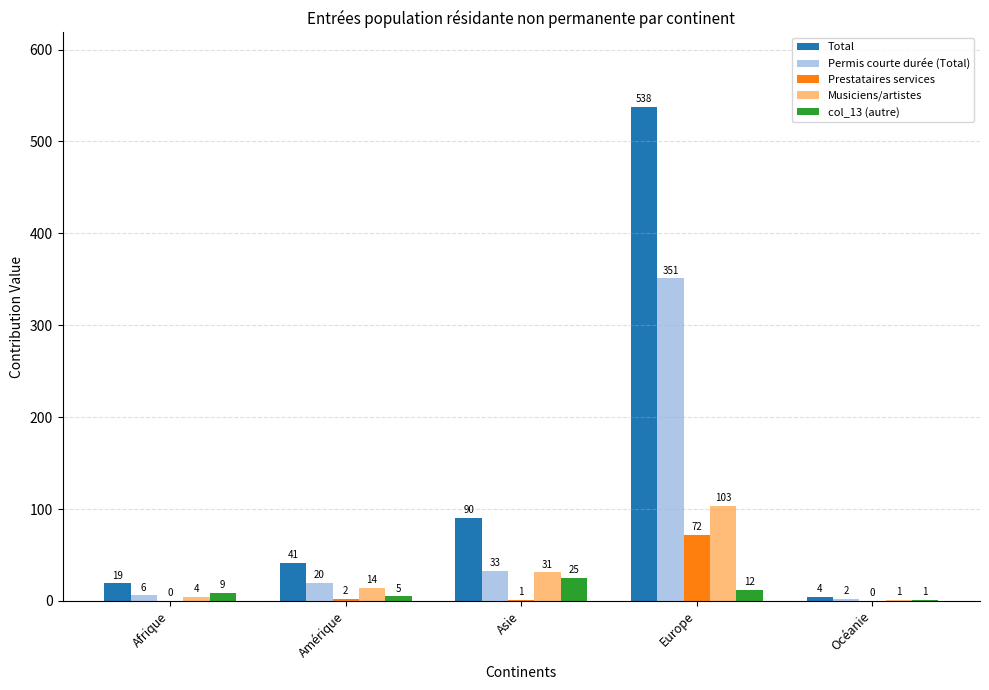

The Musiciens/artistes series shows 31 at Asie. True or false?

True